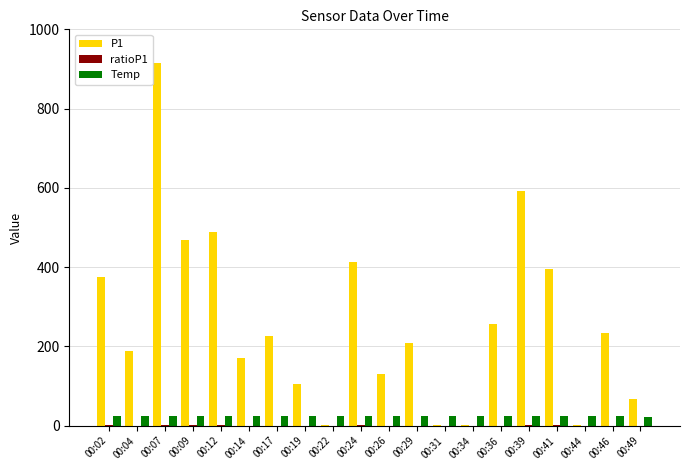

The P1 series shows 130.5 at 00:26. True or false?

True